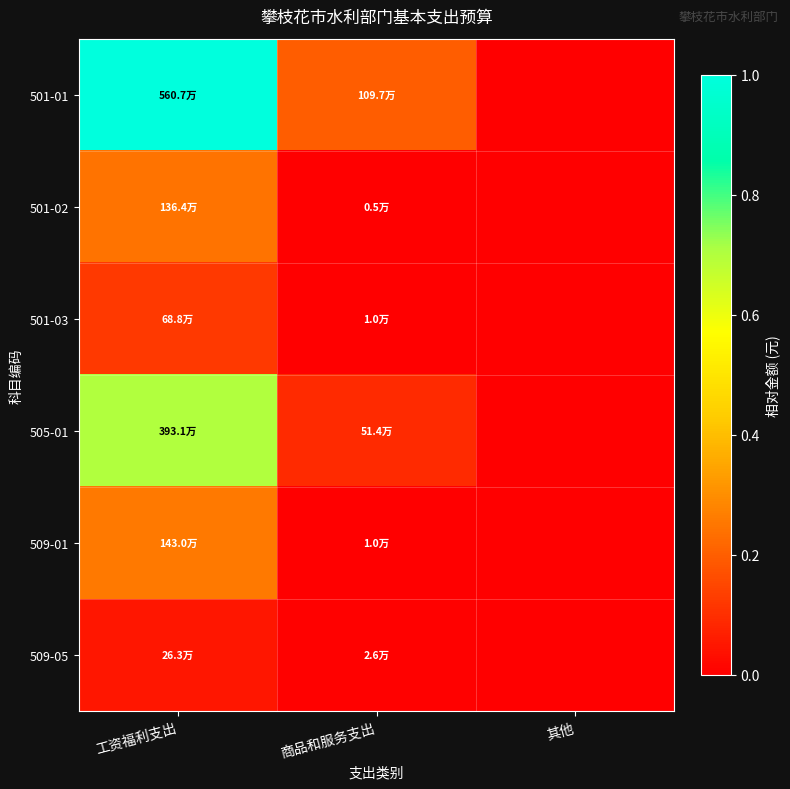

Which category has the lowest value across all series?

其他